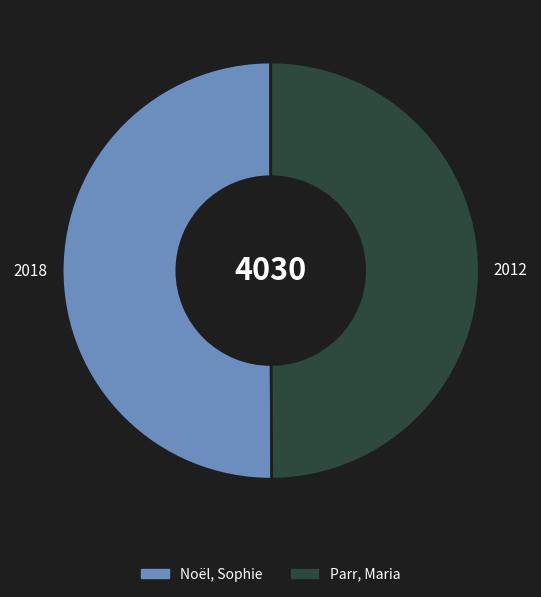

Combined, do Noël, Sophie and Parr, Maria account for over 50%?

Yes